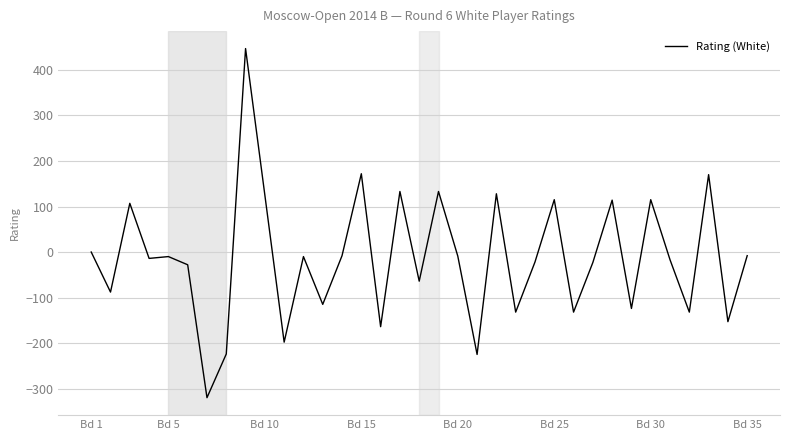

What is the greatest value displayed?

447